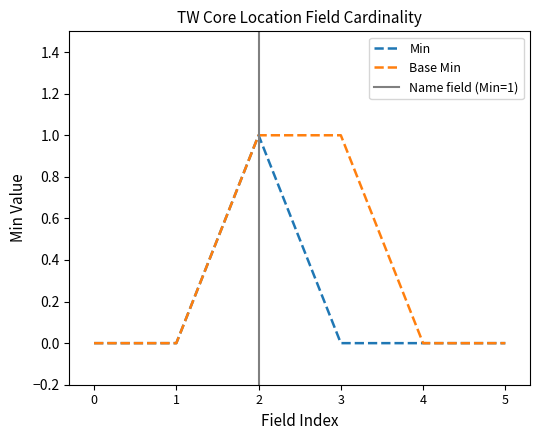

How many lines are shown in the chart?

2